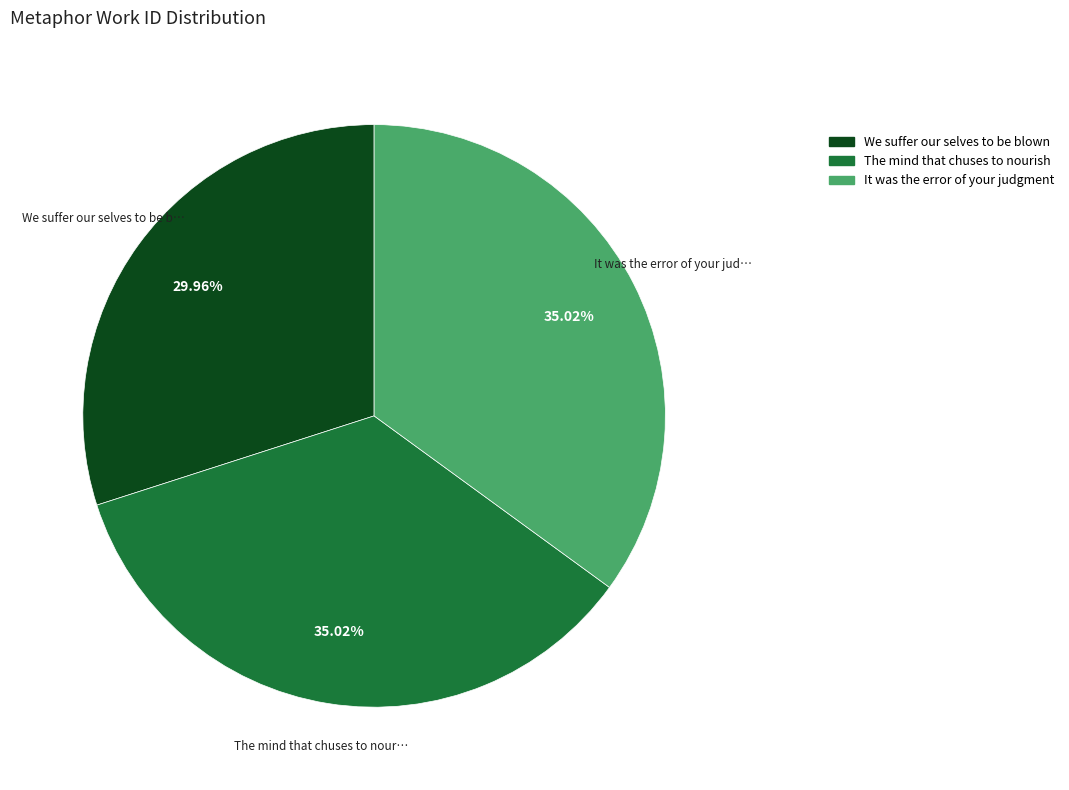

Is the sum of We suffer our selves to be blown and It was the error of your judgment greater than half?

Yes